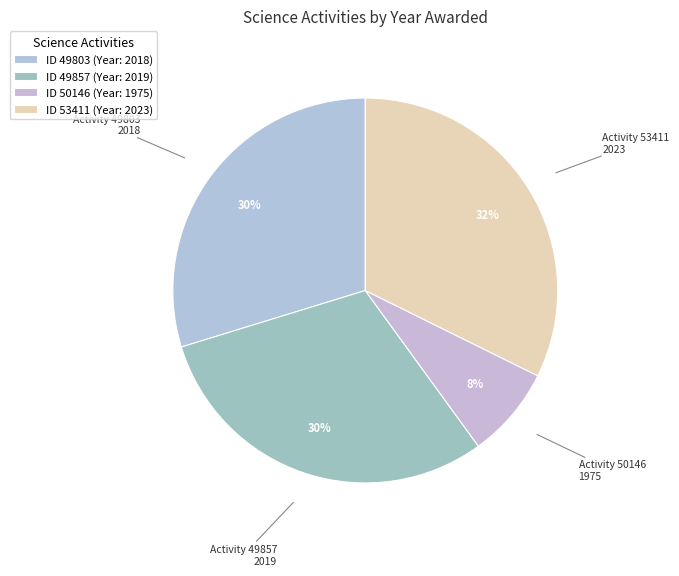

Is Activity 49803 2018 the majority of the pie?

No